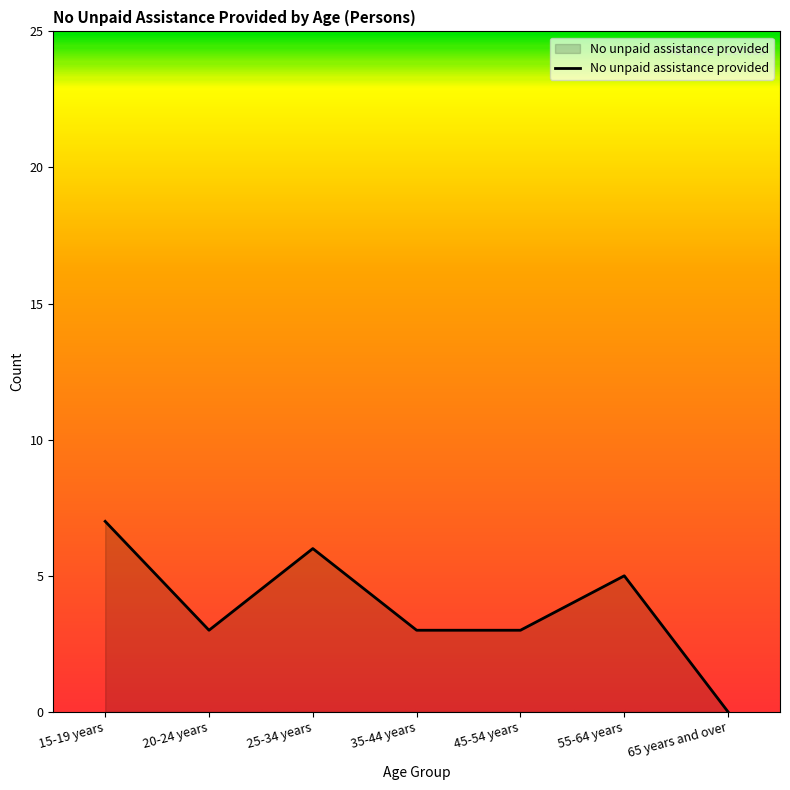

Reading left to right, list all the values displayed in this chart.

15-19 years=7	20-24 years=3	25-34 years=6	35-44 years=3	45-54 years=3	55-64 years=5	65 years and over=0